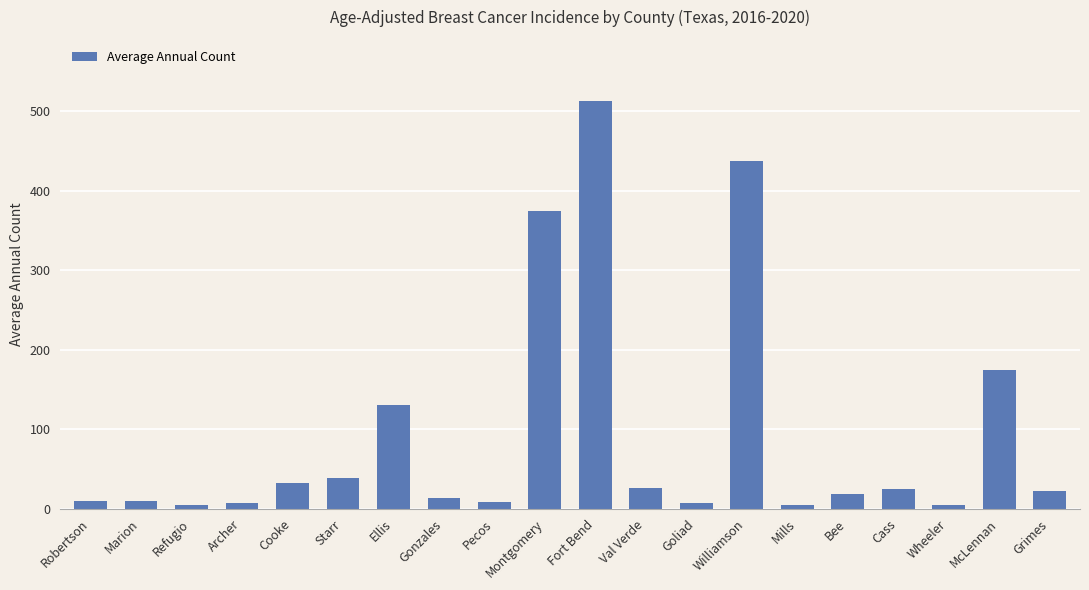

What is the sum of all values?

1858